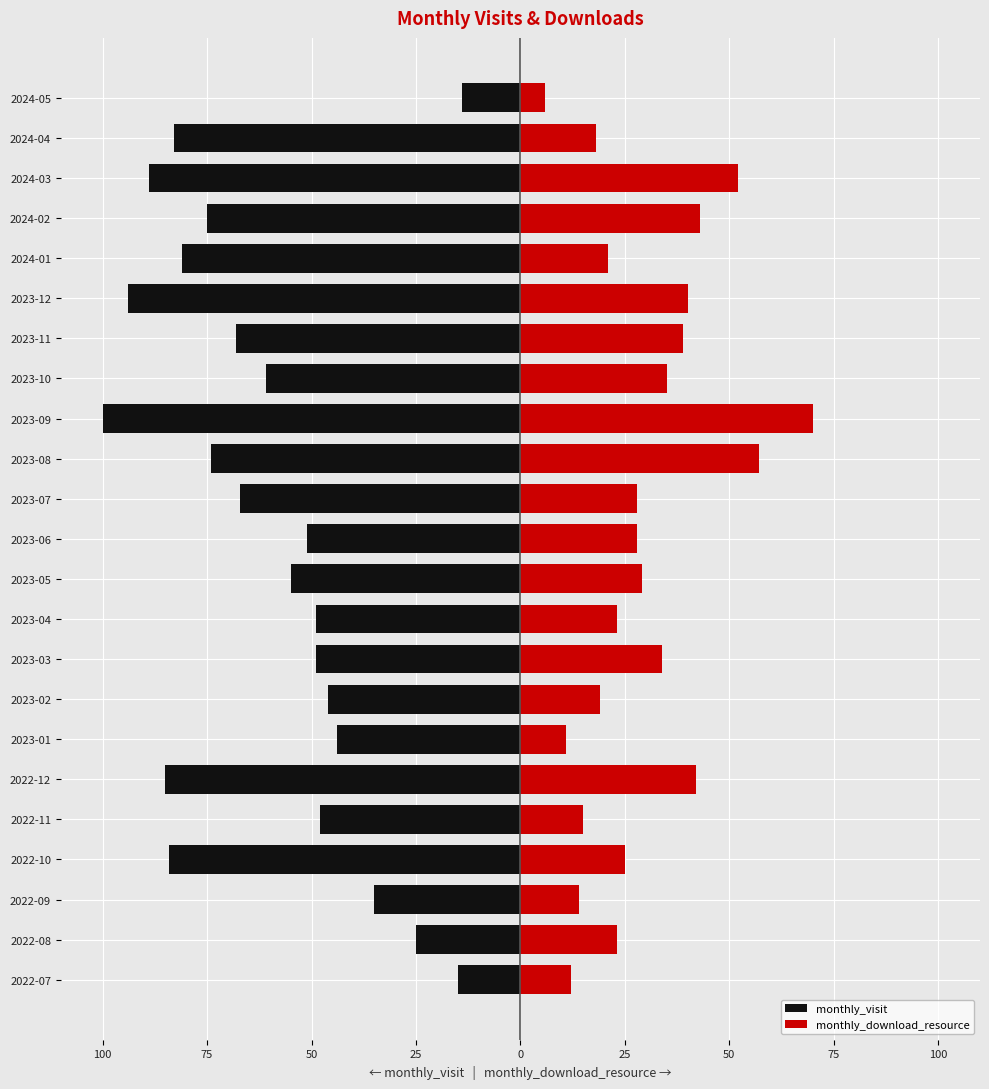

Are the bars horizontal?

Yes